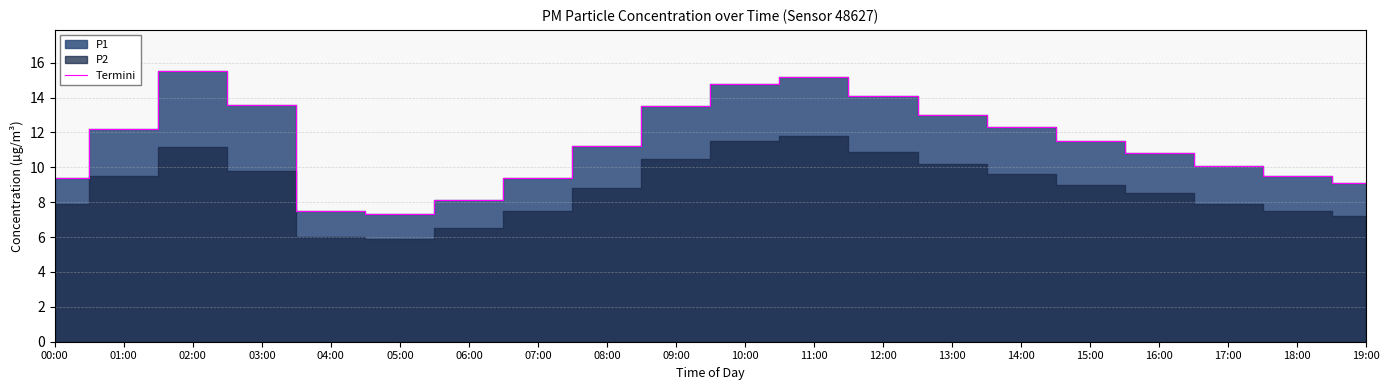

Does the chart display data point markers on the line(s)?

No